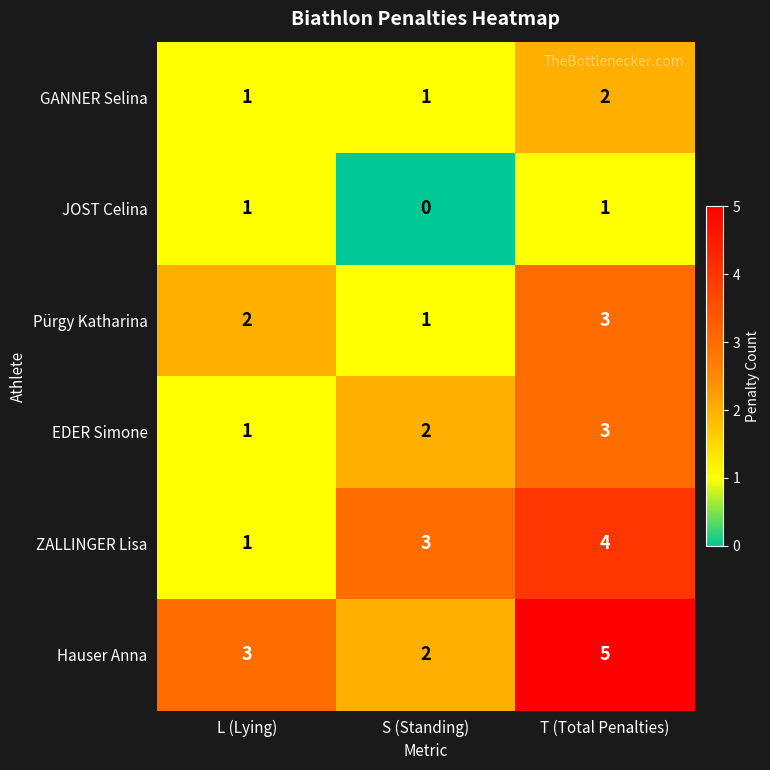

The value of ZALLINGER Lisa at S (Standing) is 4. True or false?

False